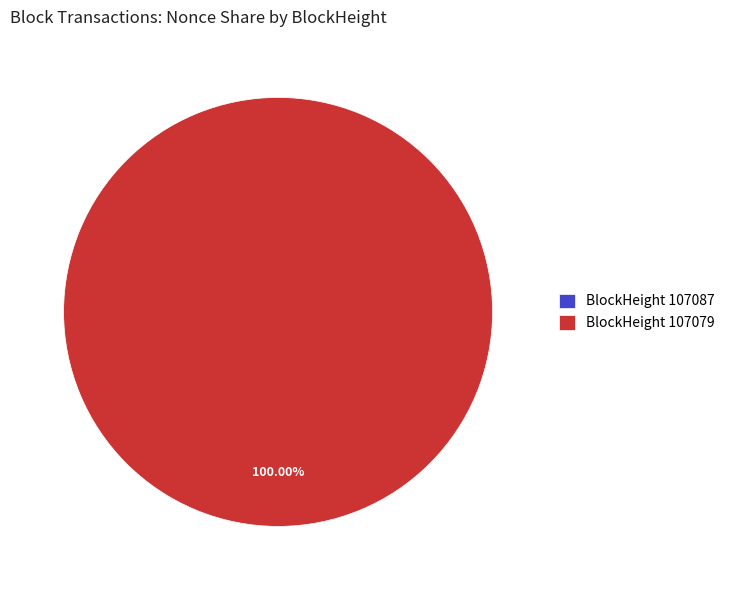

To the nearest percent, what is the average slice percentage?

50%